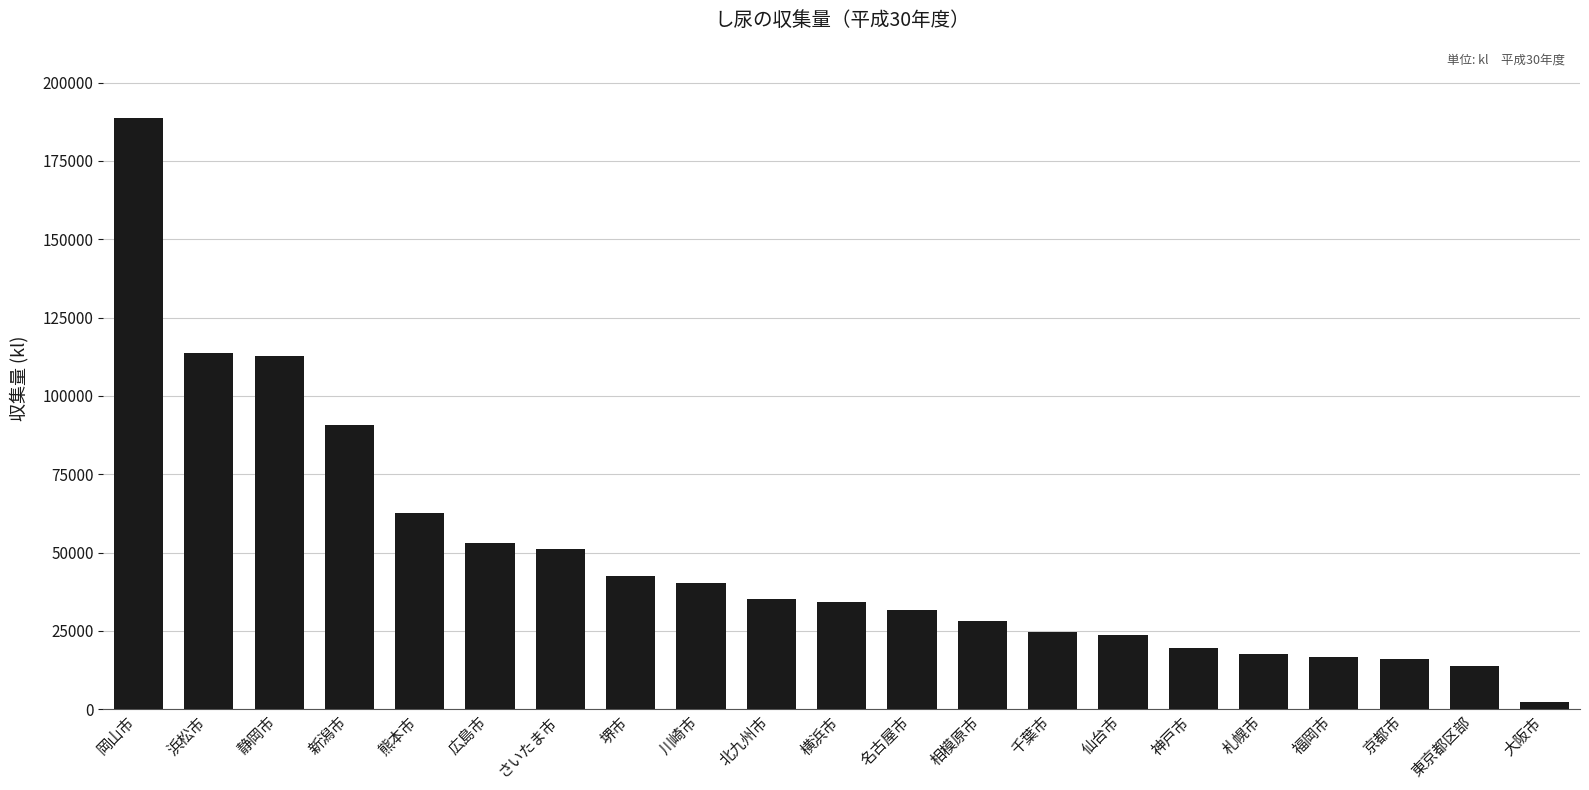

What is the value of the 7th bar from the left?

51008